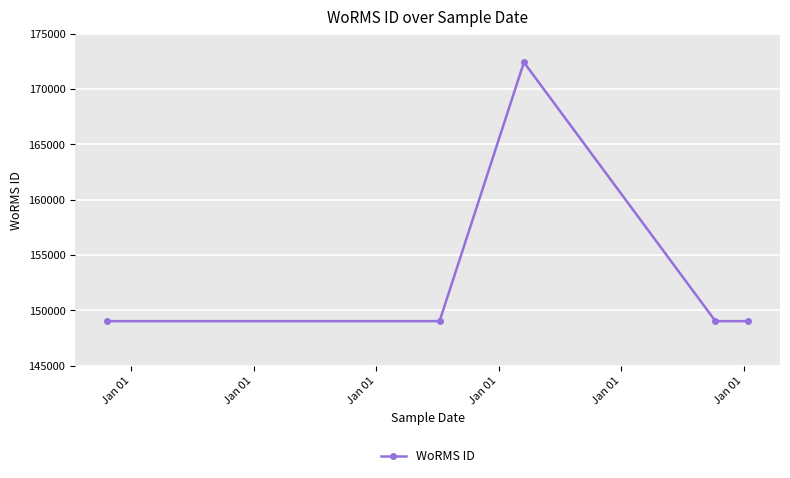

True or false: the data has more than 1 interior local peaks.

False